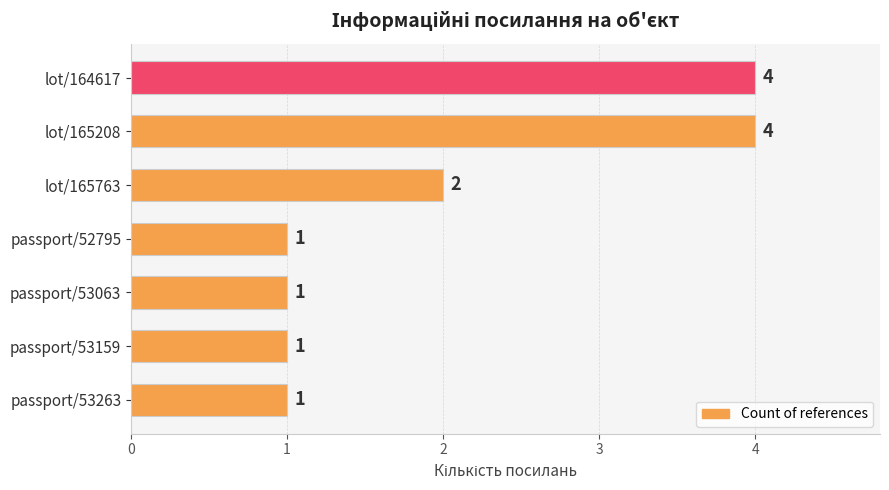

Reading top to bottom, transcribe all the data shown in this chart.

4	4	2	1	1	1	1